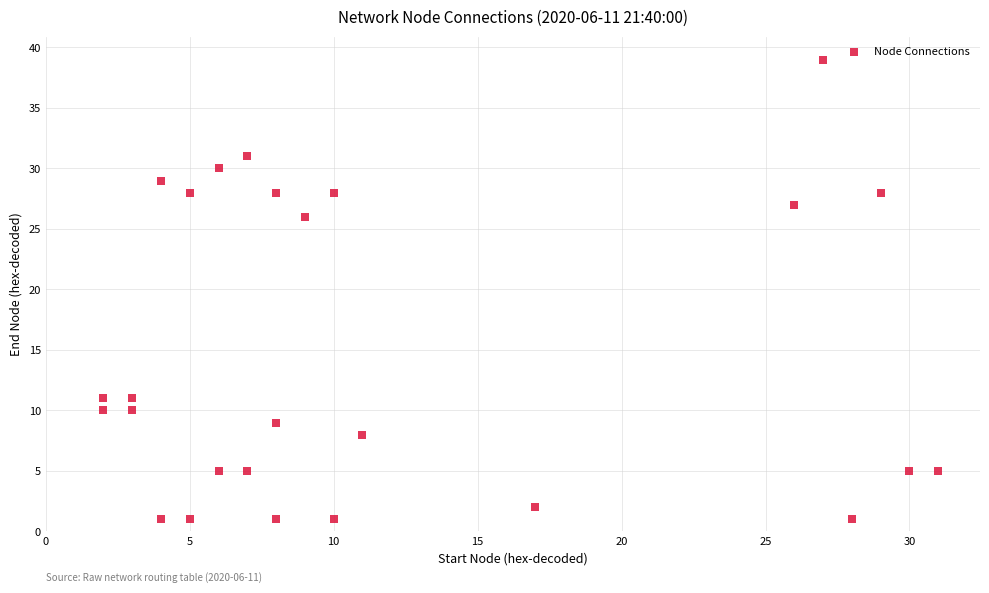

What Y value in the scatter plot is closest to 20?

26